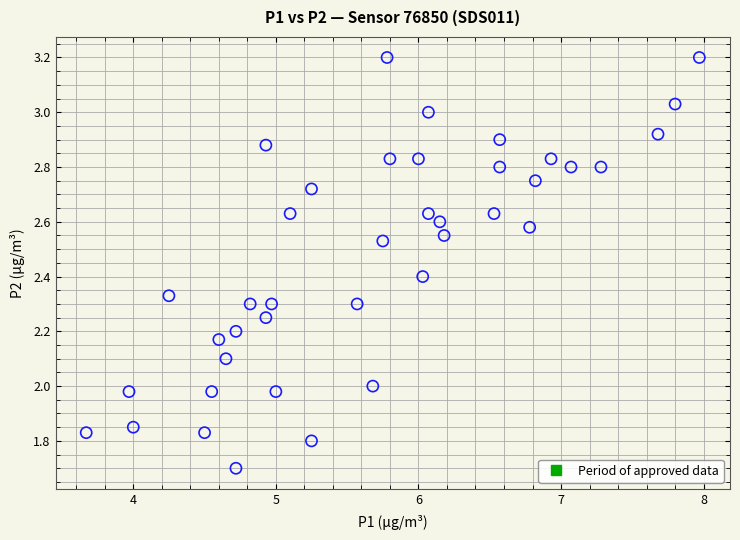

What is the range of Y values (max minus min)?

1.5